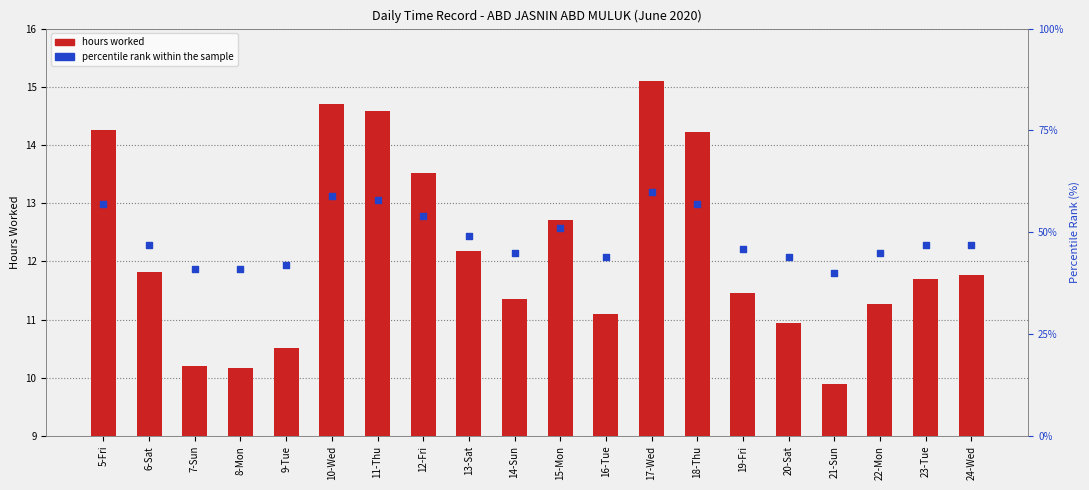

At how many categories does at least one series exceed 4?

20